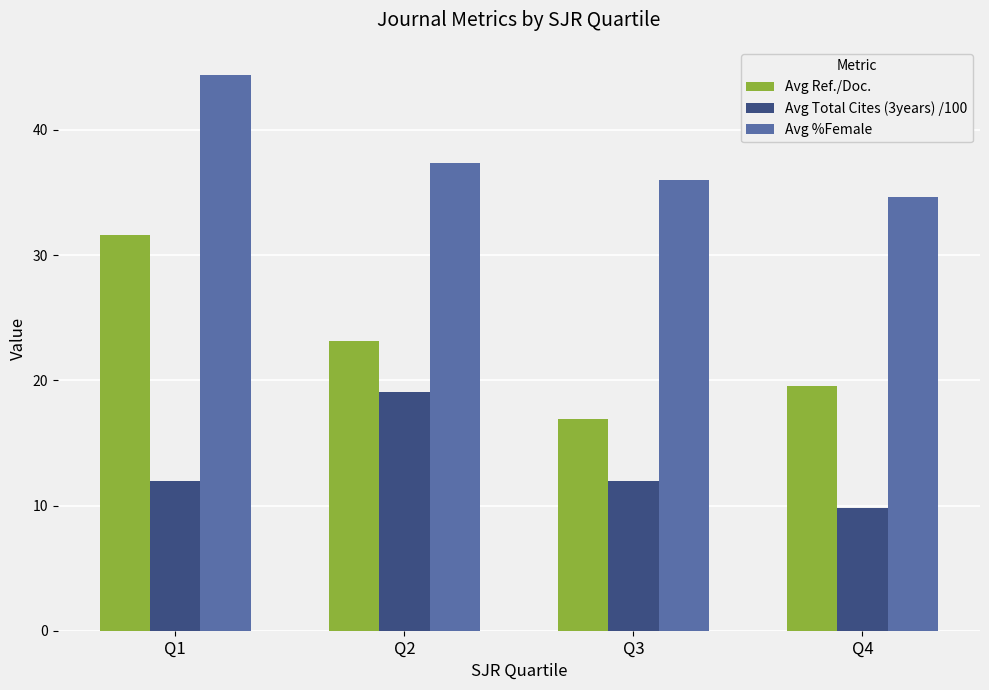

What is the total value across all series at Q3?

64.9